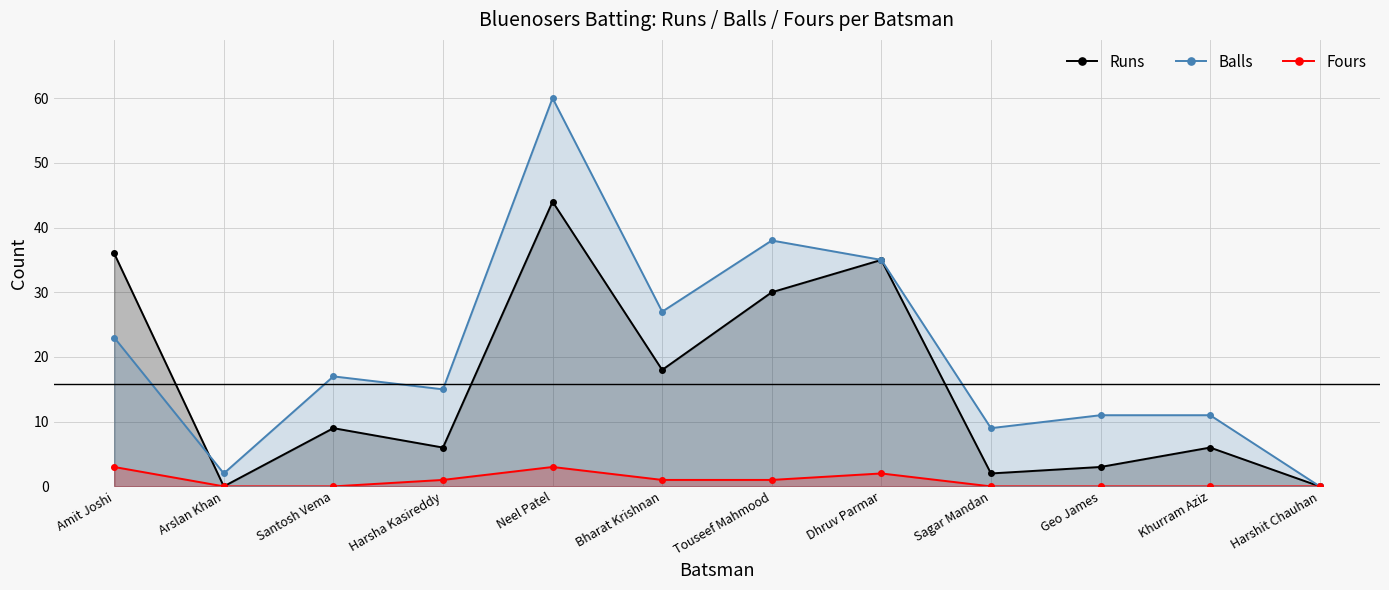

Which series has the largest total across all categories?

Balls